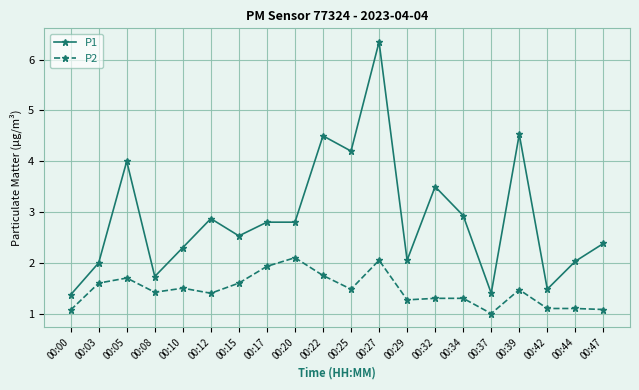

What is the minimum value shown in the chart?

1.0